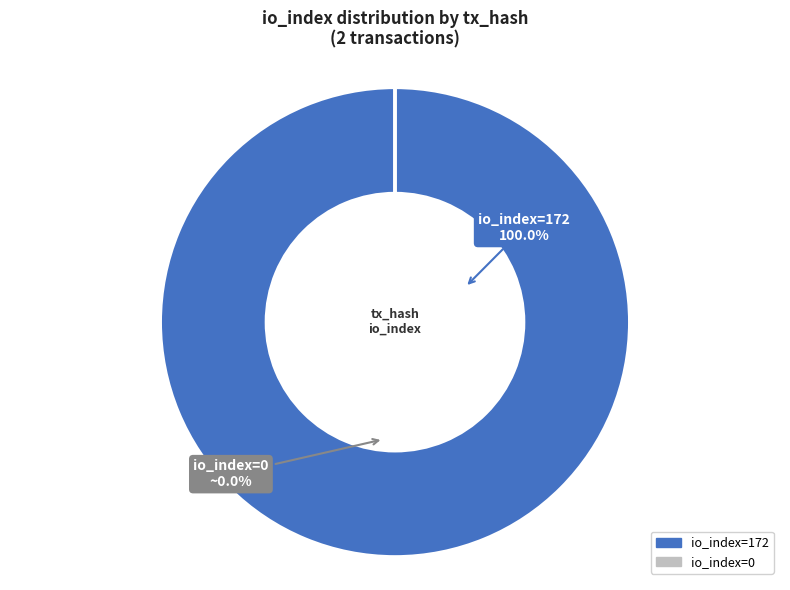

How much of the chart is everything except io_index: 0?

100.0%